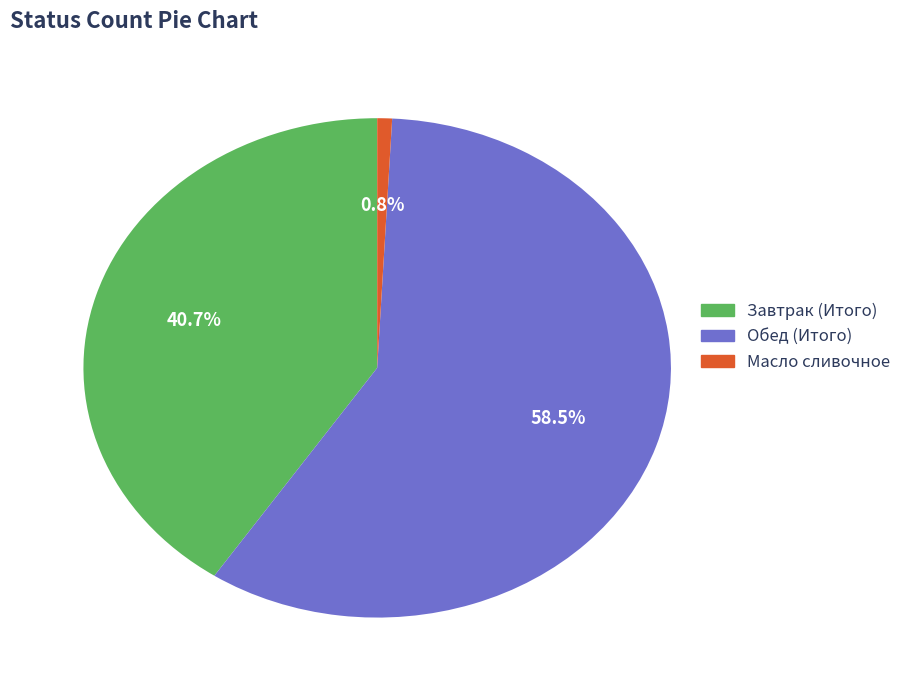

Combined, what portion of the pie is Завтрак (Итого) and Обед (Итого)?

99.2%